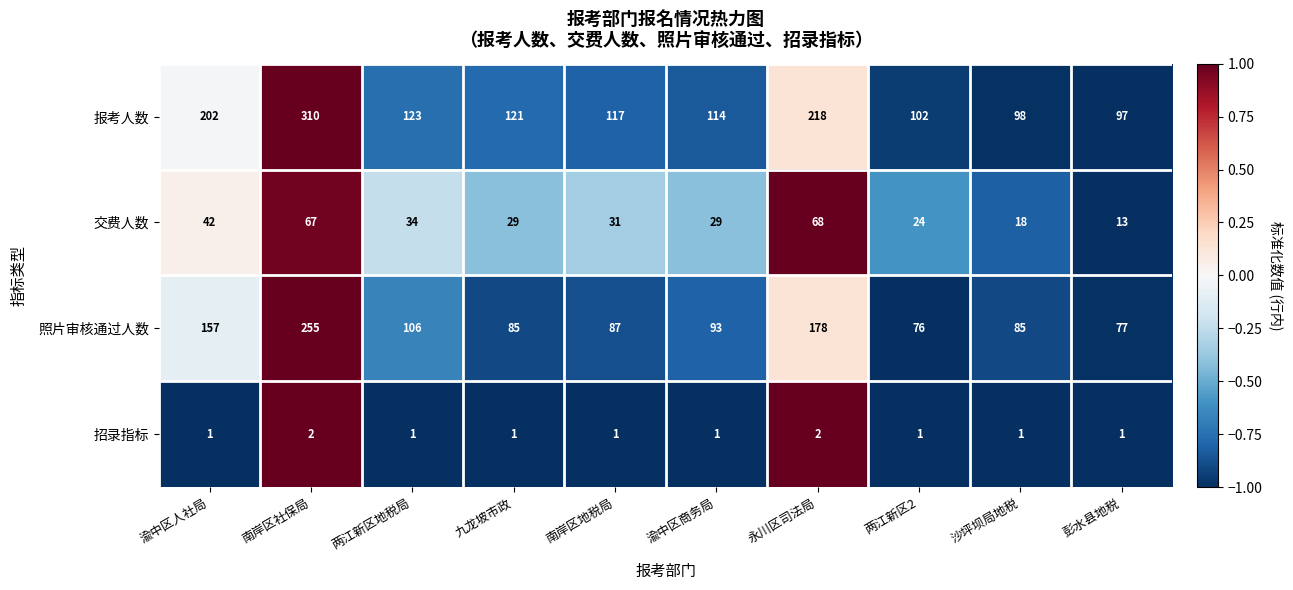

How many series are shown in this chart?

4